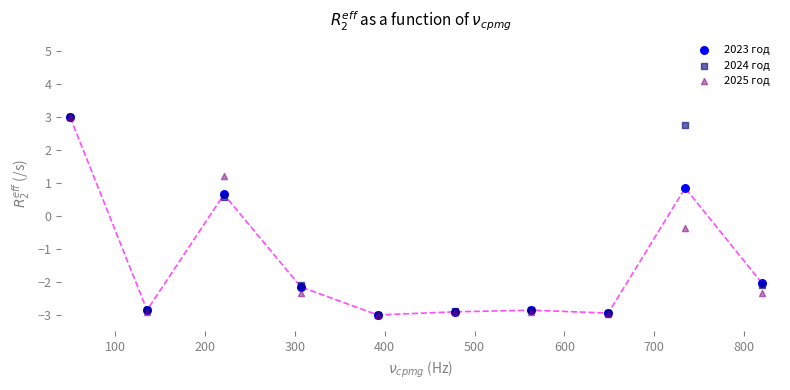

Across all series, what Y value is closest to 0?

-0.4